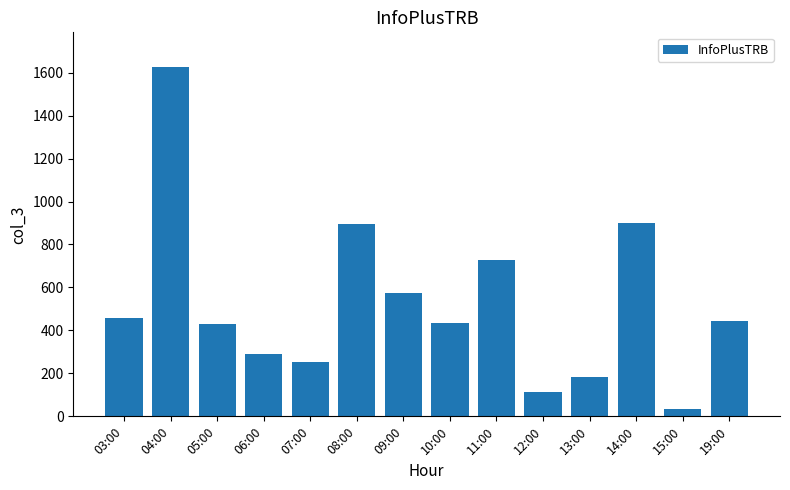

What is the sum of all values?

7358